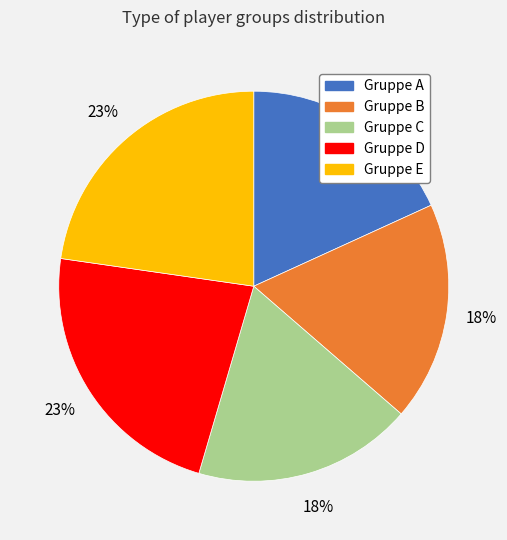

Do Gruppe A and Gruppe B together represent more than half of the pie?

No